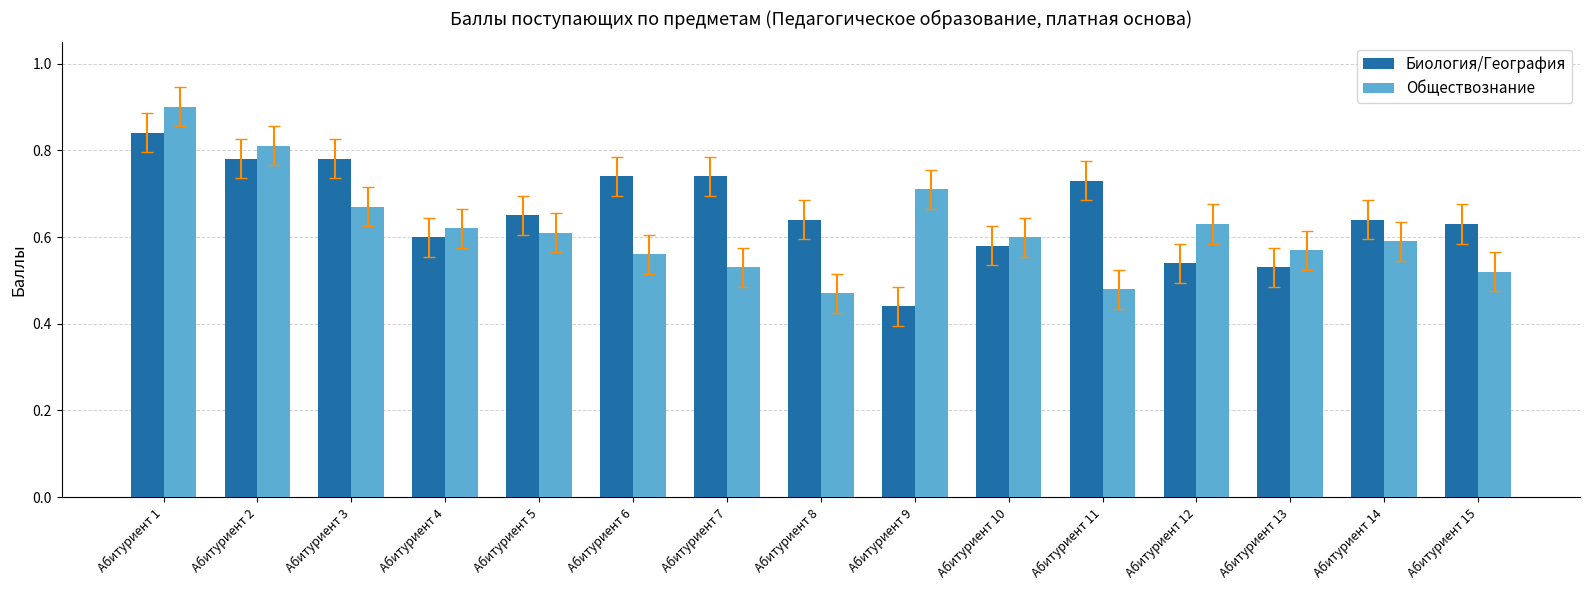

Which category has the highest value across all series?

Абитуриент 1